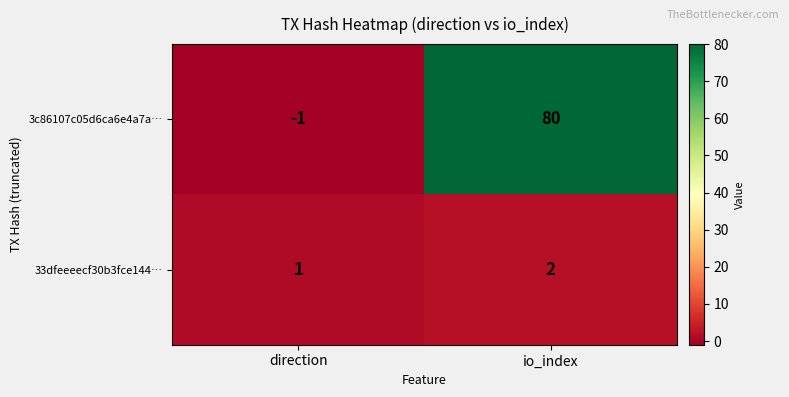

Rank the series by their average value, from highest to lowest.

3c86107c05d6ca6e4a7a…, 33dfeeeecf30b3fce144…